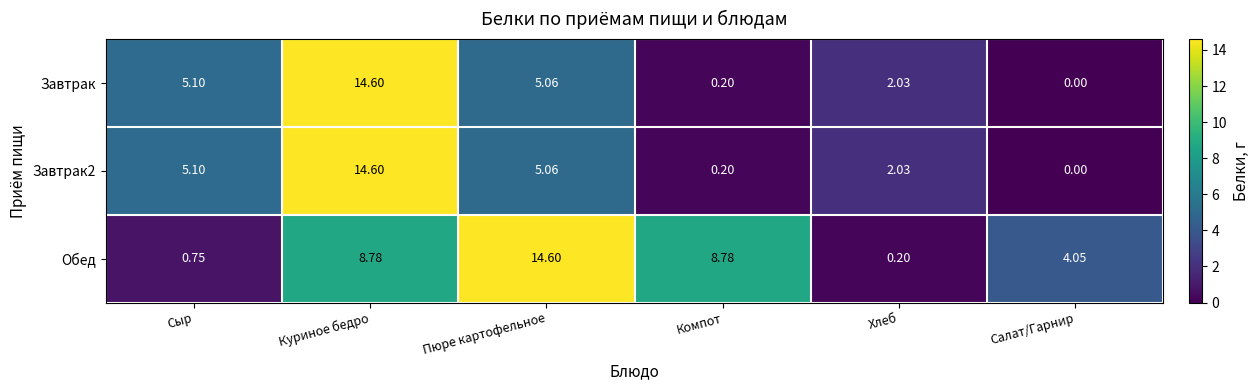

Which category has the lowest value across all series?

Салат/Гарнир